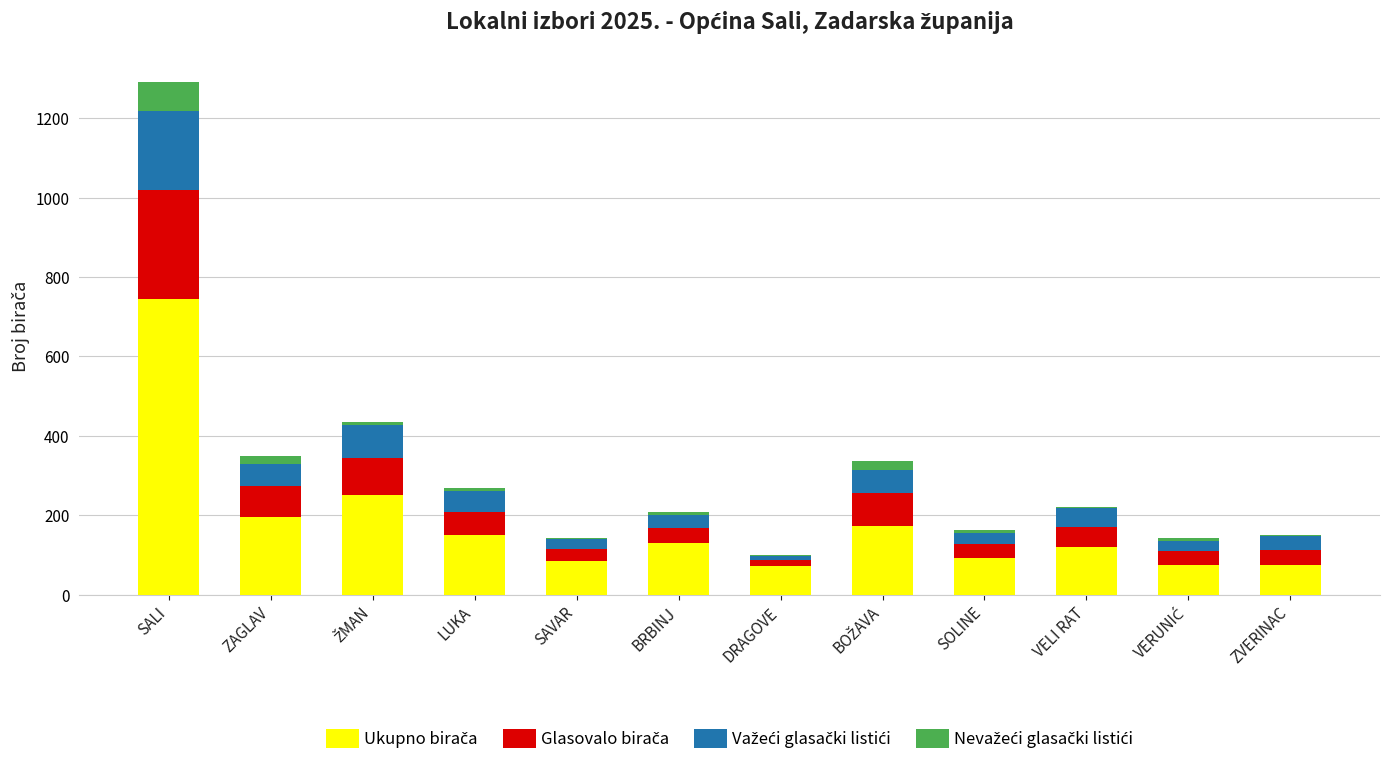

The Nevažeći glasački listići series shows 6 at SOLINE. True or false?

True